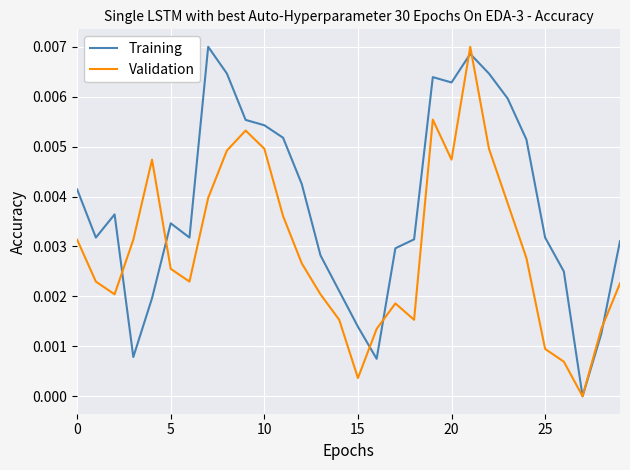

Rank the series by their average value, from highest to lowest.

Training, Validation